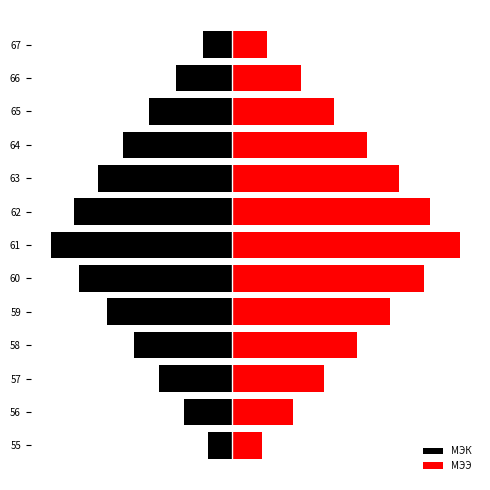

What is the difference between the maximum and minimum values in the МЭЭ series?

8.1